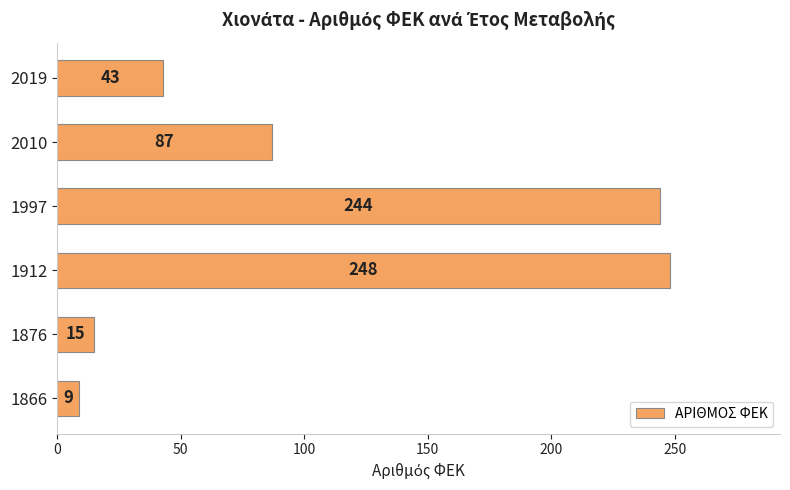

List the labels in order of value, smallest first.

1866, 1876, 2019, 2010, 1997, 1912